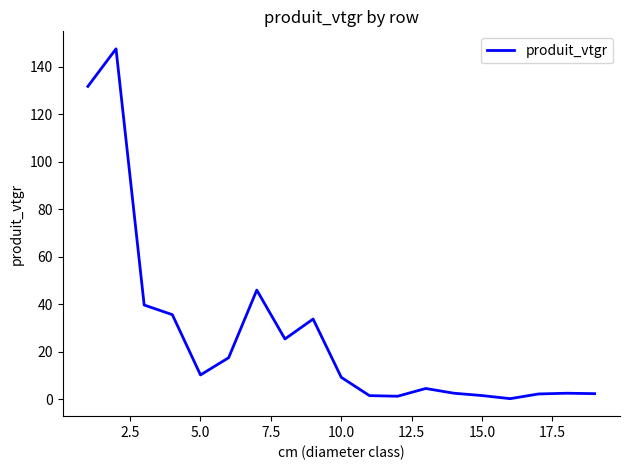

What is the difference between the maximum and minimum values?

147.4